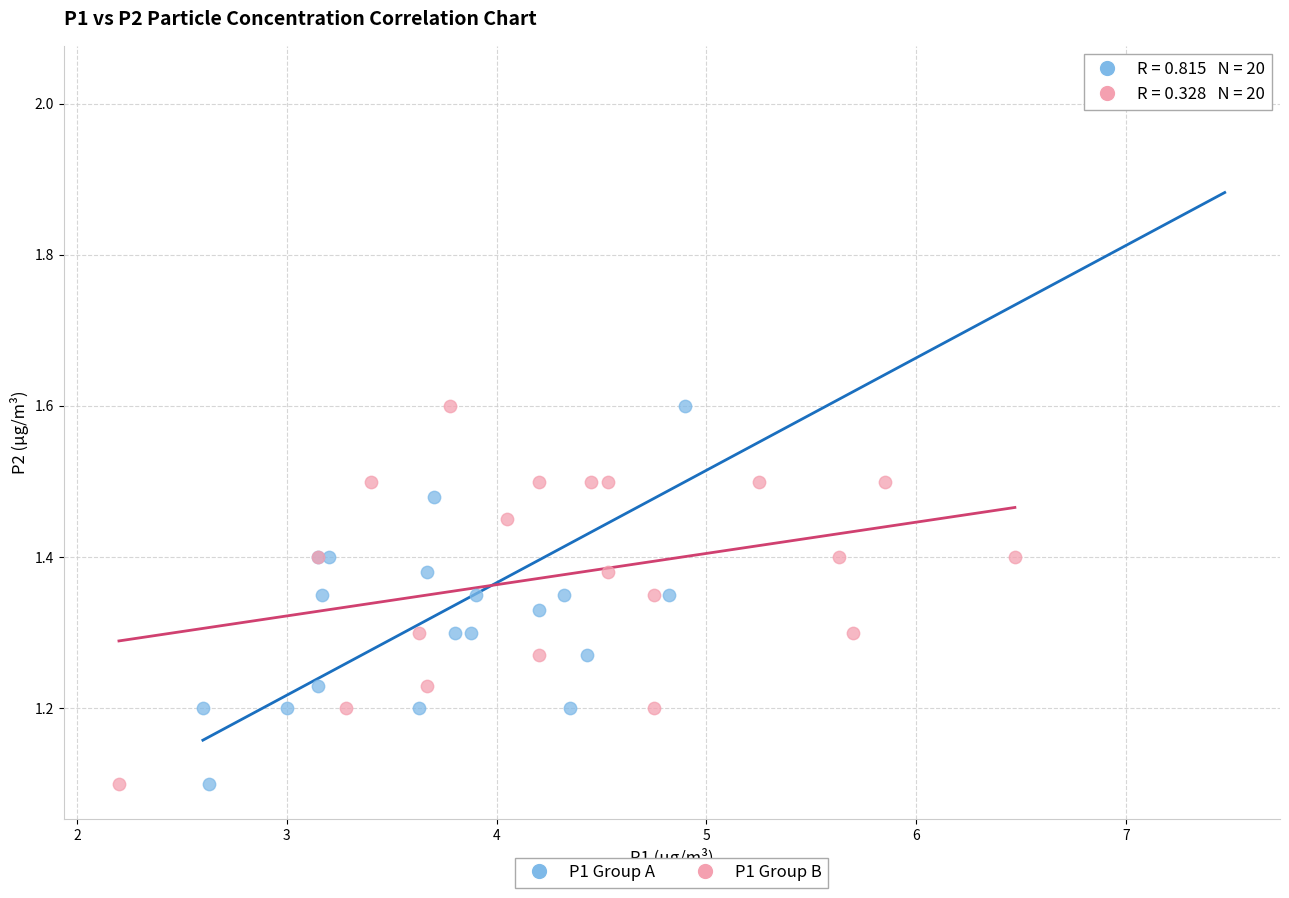

What are all the series names shown in the legend?

P1 Group A, P1 Group B